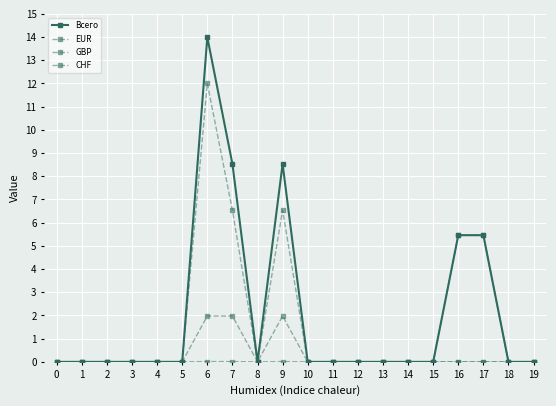

How many lines are shown in the chart?

4